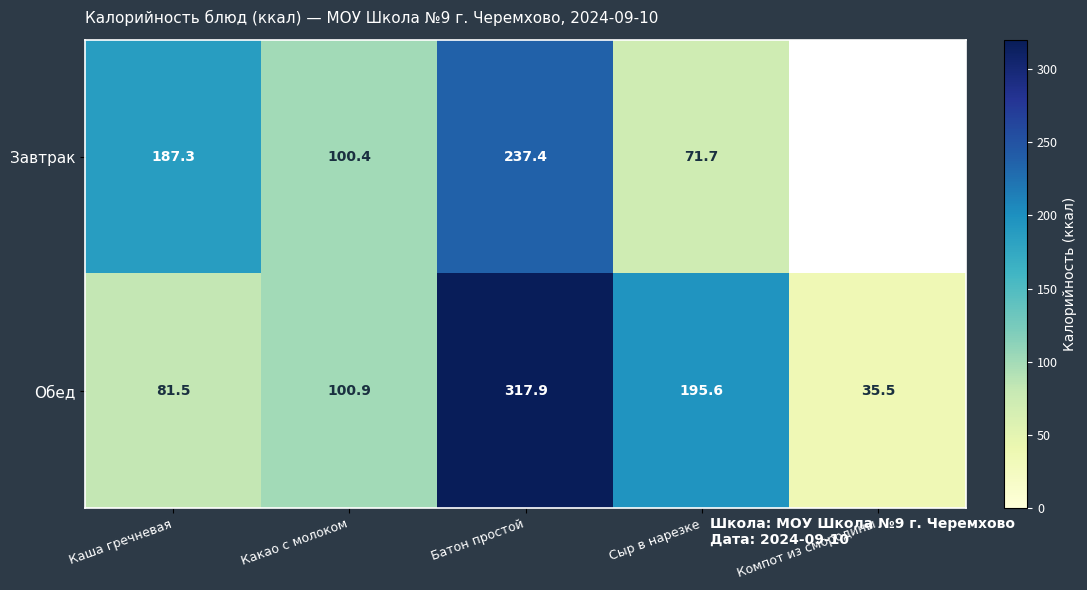

What is the lowest value of the Обед series?

35.5